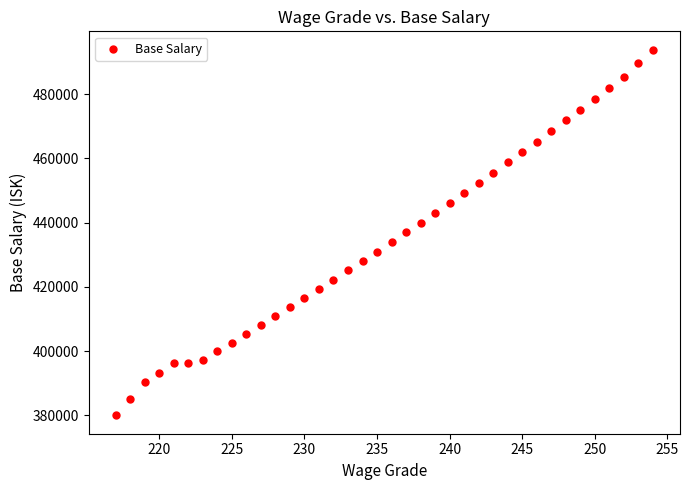

What is the range of Y values (max minus min)?

113880